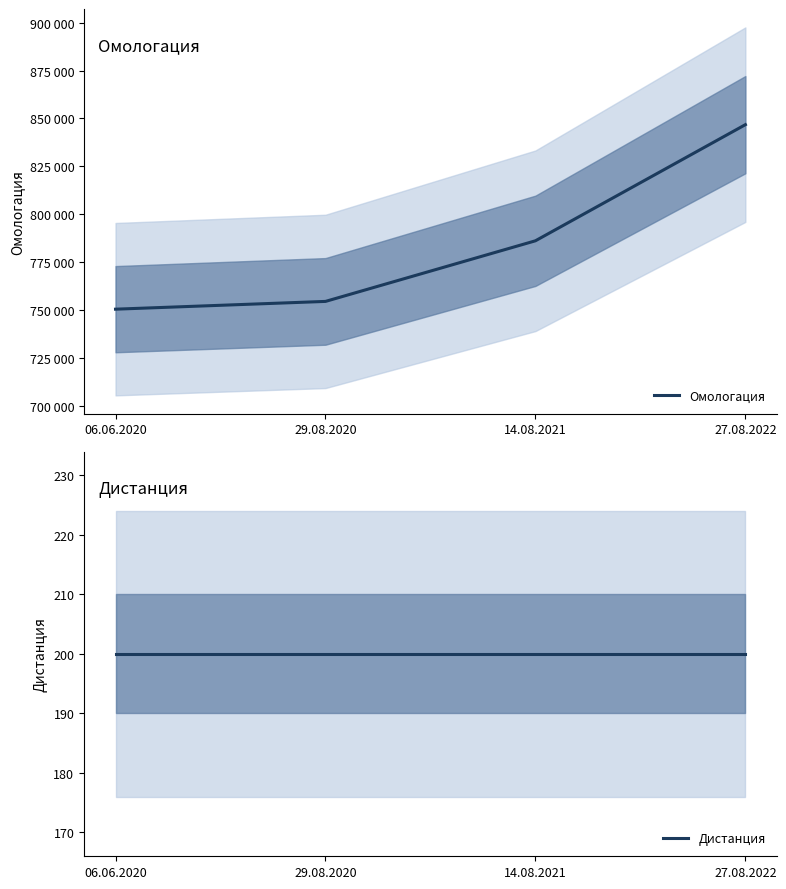

Reading right to left, list all the values displayed in this chart.

Омологация: 27.08.2022=846777	14.08.2021=786122	29.08.2020=754460	06.06.2020=750402
Дистанция: 27.08.2022=200	14.08.2021=200	29.08.2020=200	06.06.2020=200